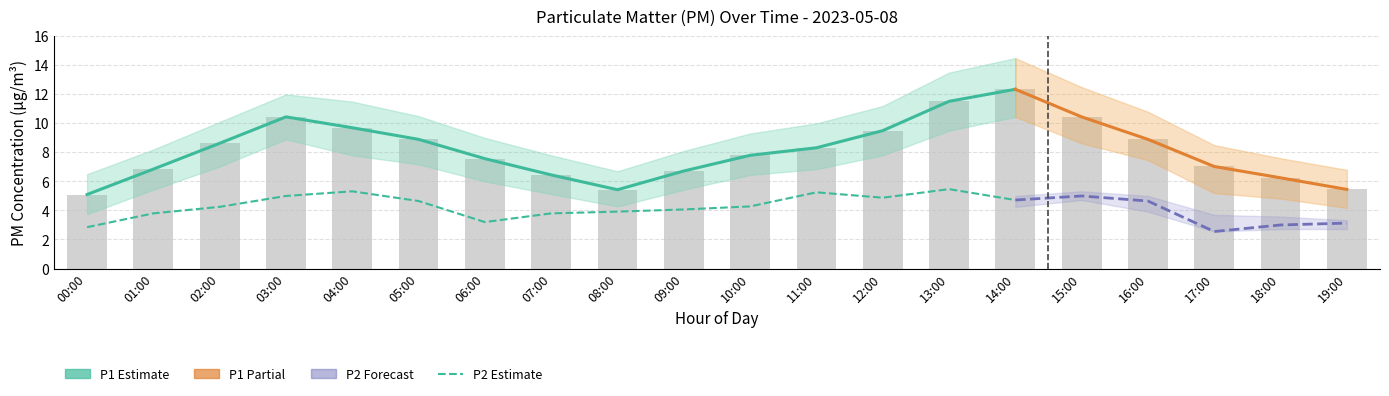

What is the value of the 15th bar from the left?

12.3